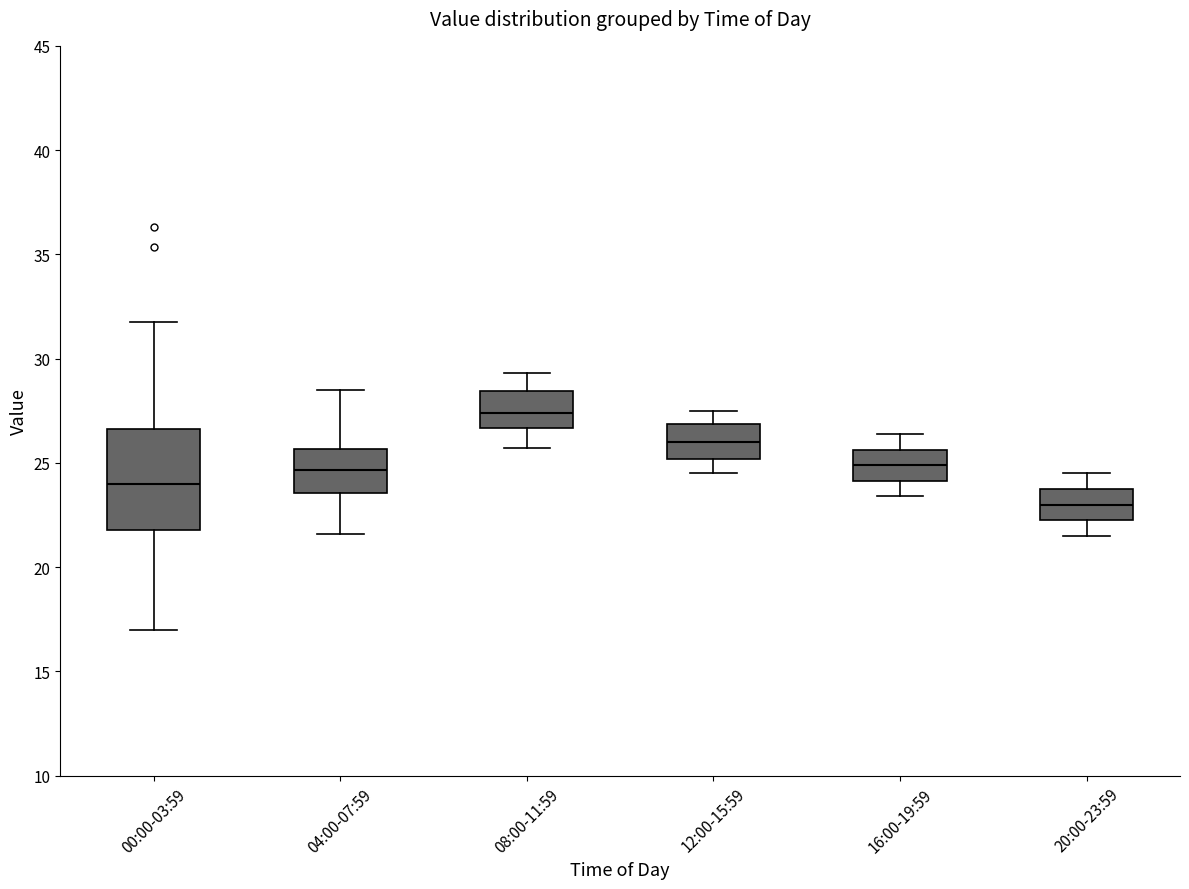

Which box's median line is the lowest?

20:00-23:59